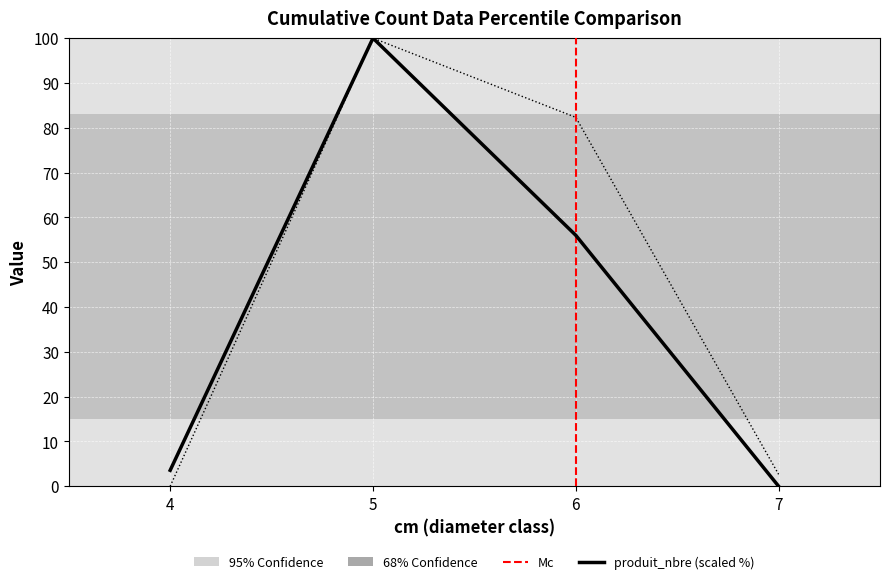

Is this an area chart (filled region under the line)?

No